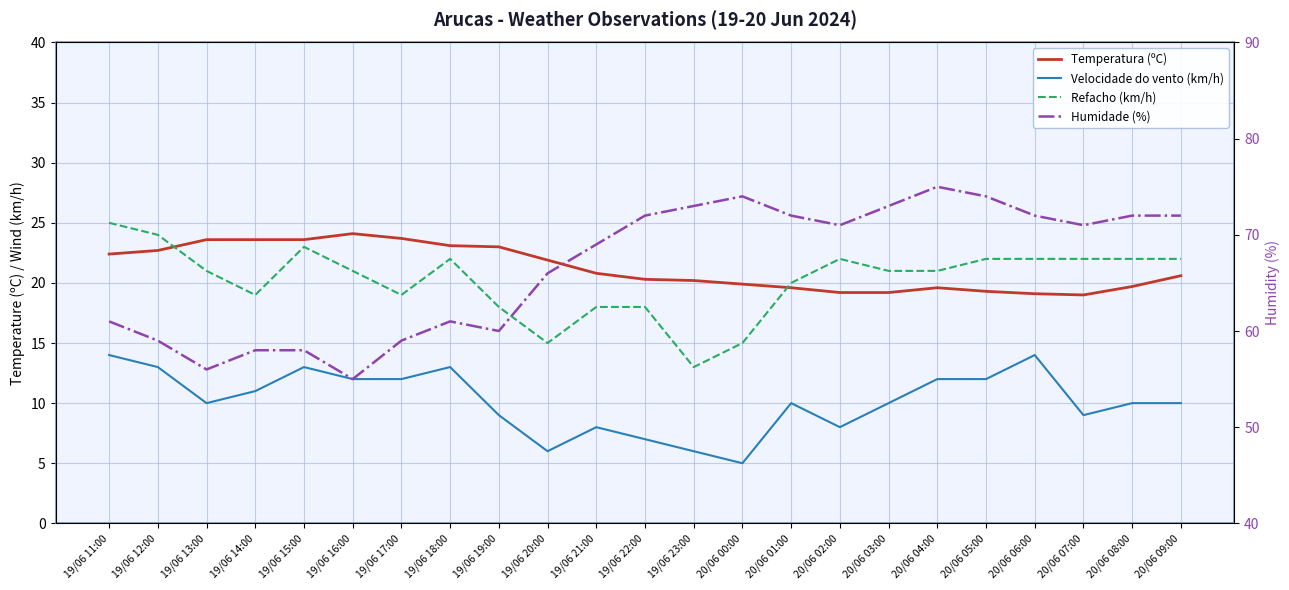

True or false: Velocidade do vento (km/h) and Temperatura (ºC) cross at least once.

False